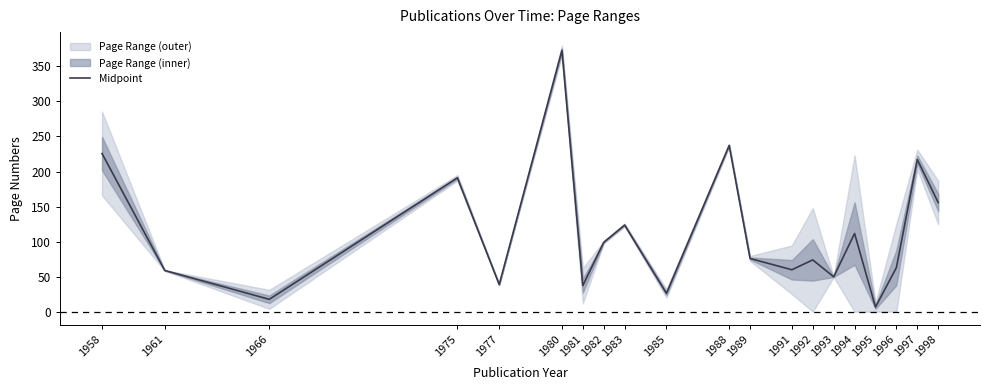

True or false: the data shows 26.6 at 1994.

False